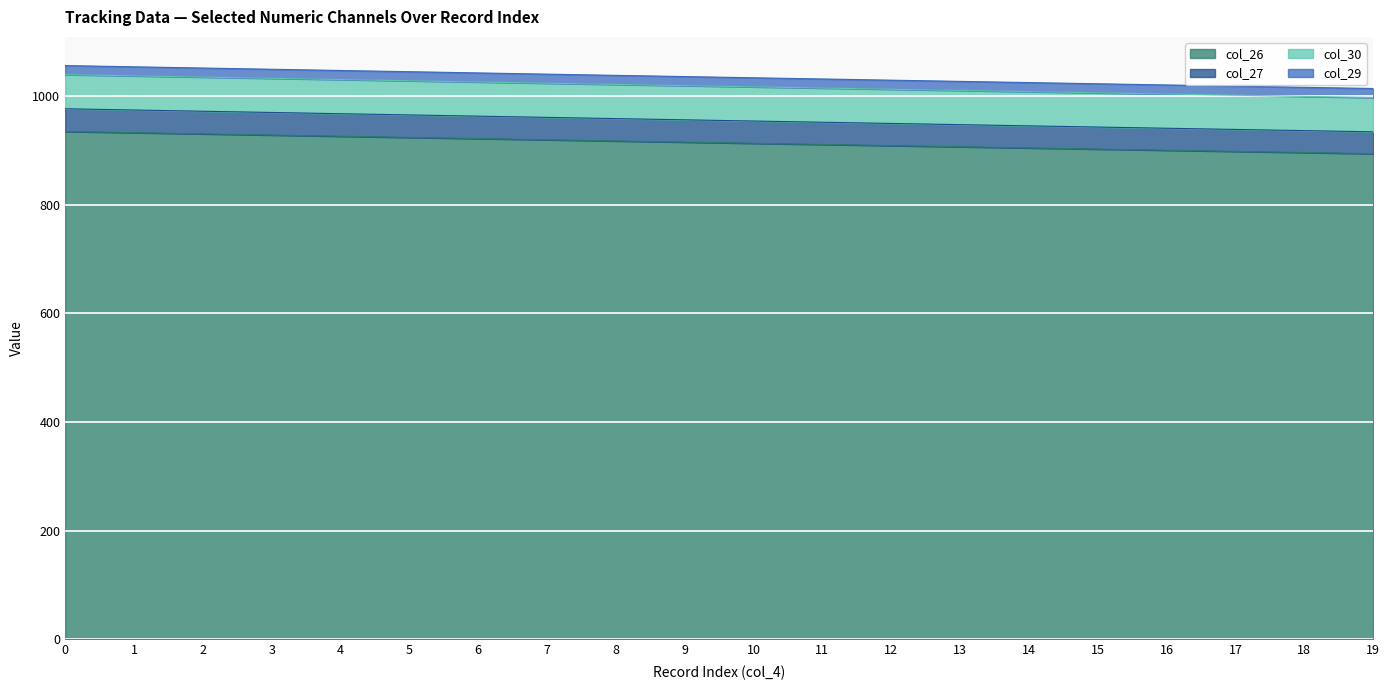

List the labels in order of col_29 value, smallest first.

19, 18, 17, 16, 15, 14, 13, 12, 11, 10, 9, 8, 7, 6, 5, 4, 3, 2, 1, 0